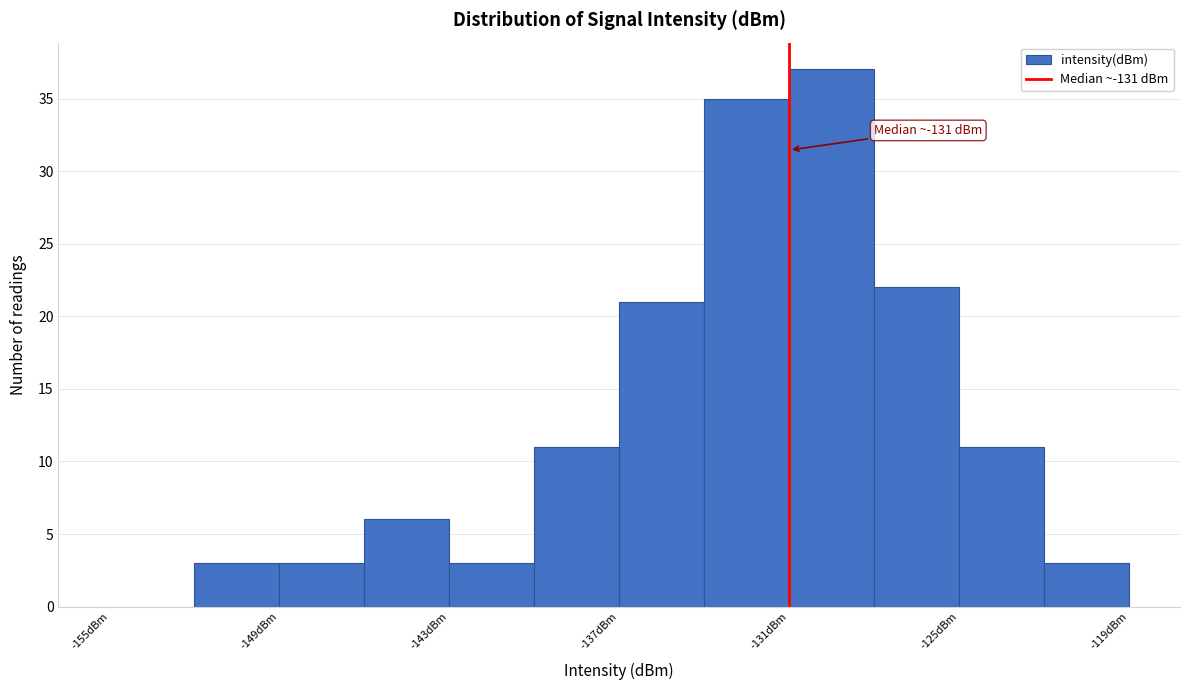

Around what value on the x-axis is the tallest bar? Give the approximate position of its centre, as read against the axis.

-129